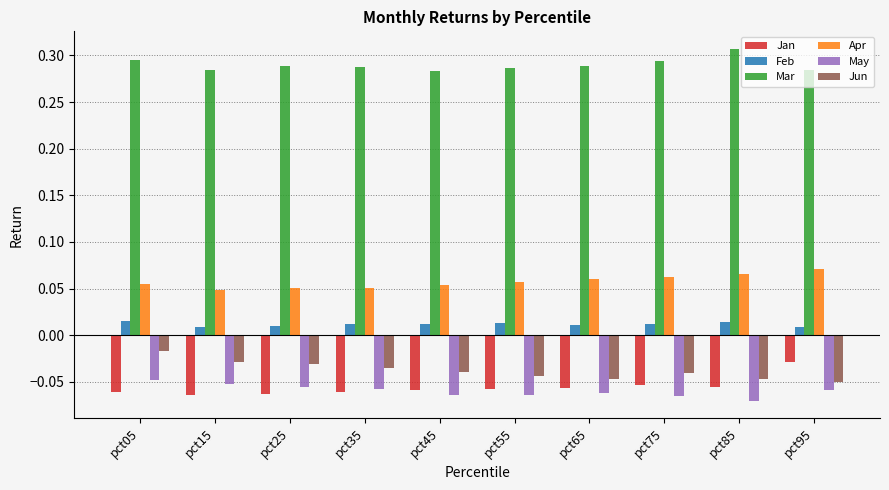

List the series in order of their peak value, highest first.

Mar, Apr, Feb, Jun, Jan, May